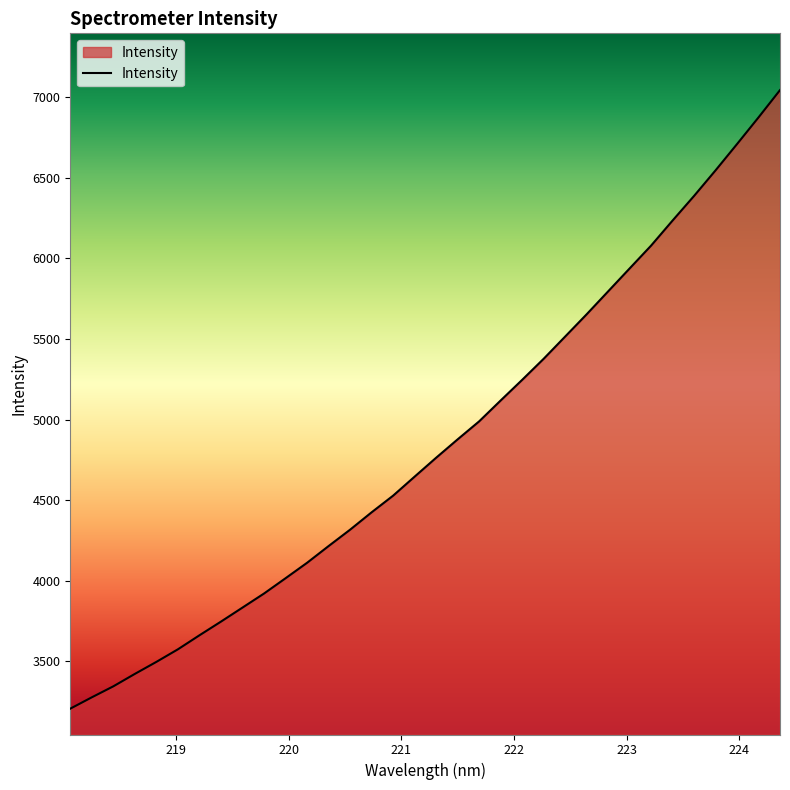

What is the difference between the maximum and minimum values?

3837.8